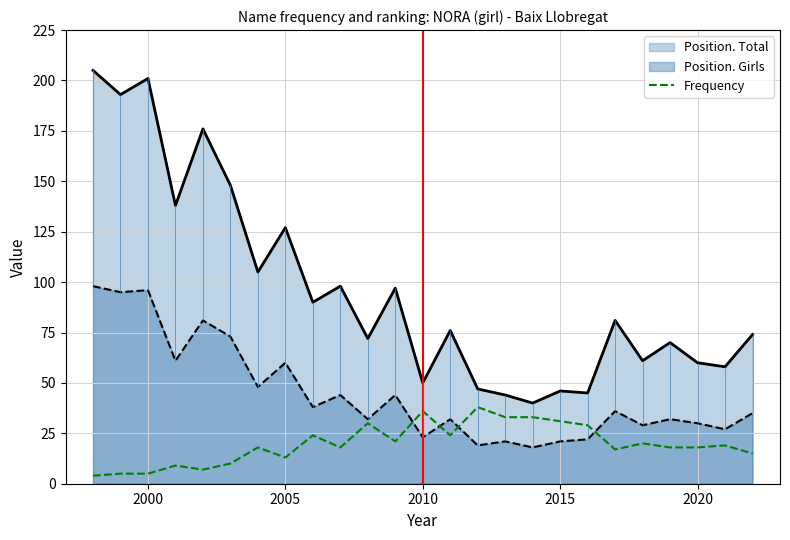

True or false: Position. Girls has a value of 45 at 2020.

False